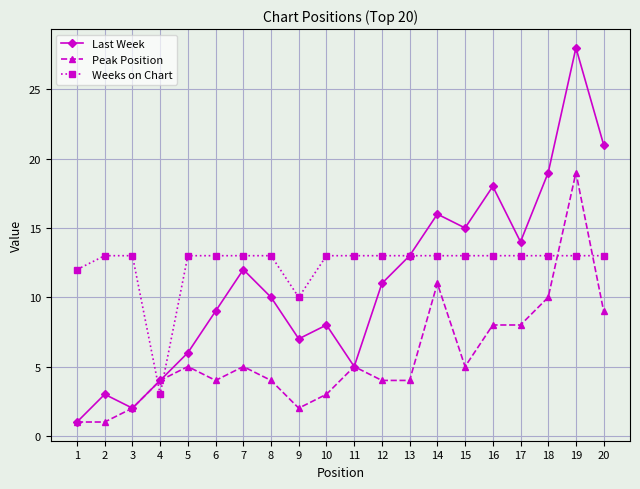

What is the value of the Weeks on Chart point at the 14th from the left?

13